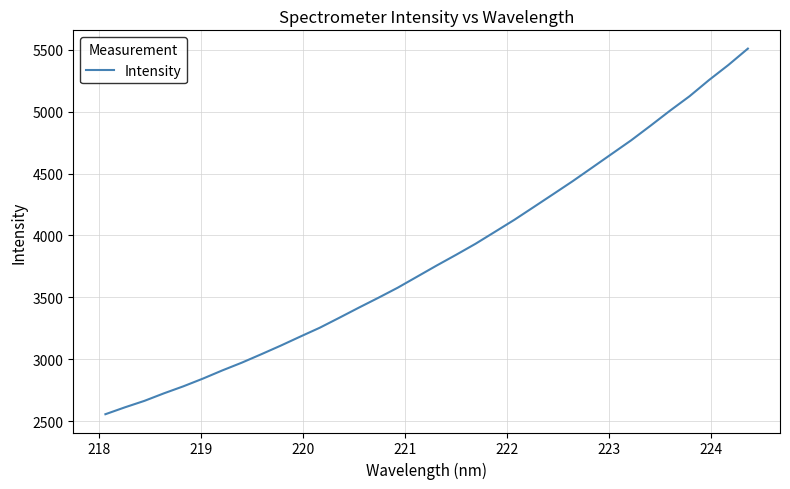

What is the difference between the maximum and minimum values?

2953.5